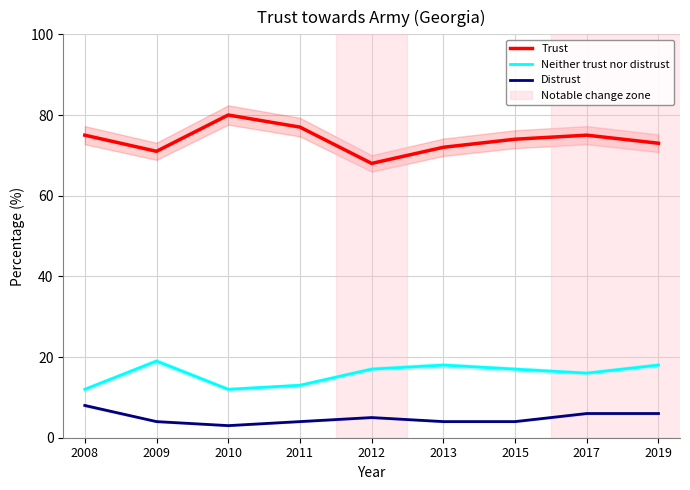

Which label corresponds to the smallest value in the chart?

2010